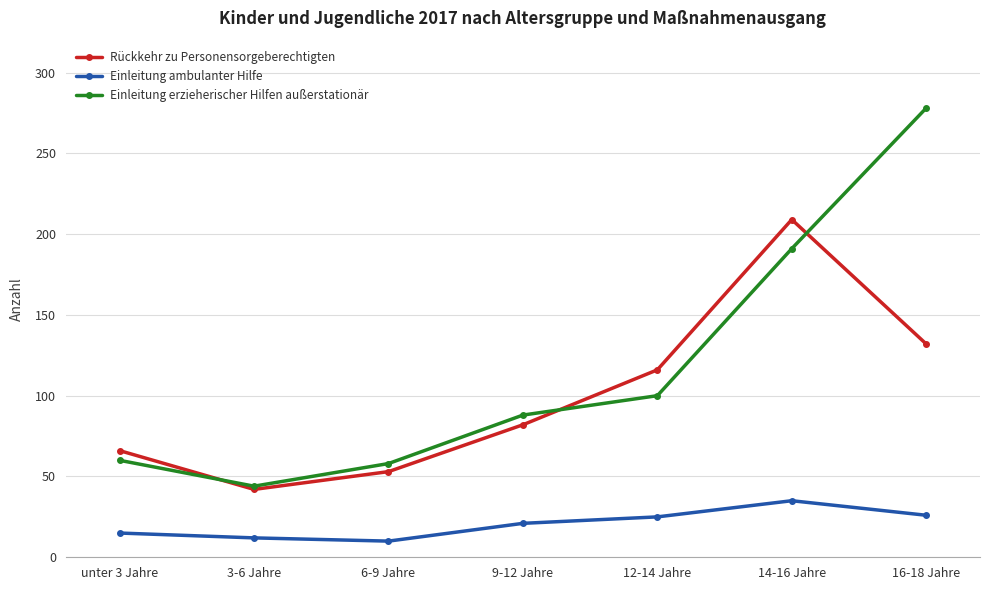

True or false: Einleitung ambulanter Hilfe and Rückkehr zu Personensorgeberechtigten cross at least once.

False